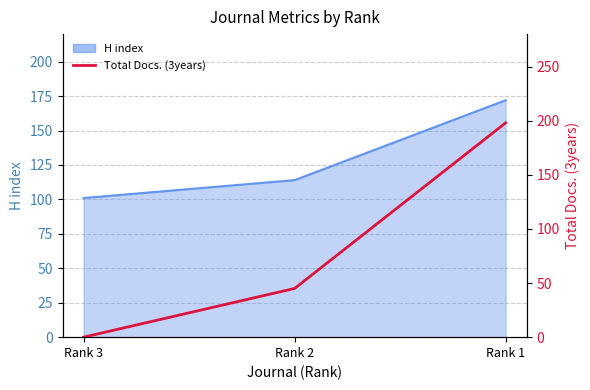

Reading left to right, extract all data points from this chart.

Rank 3=0	Rank 2=45	Rank 1=198